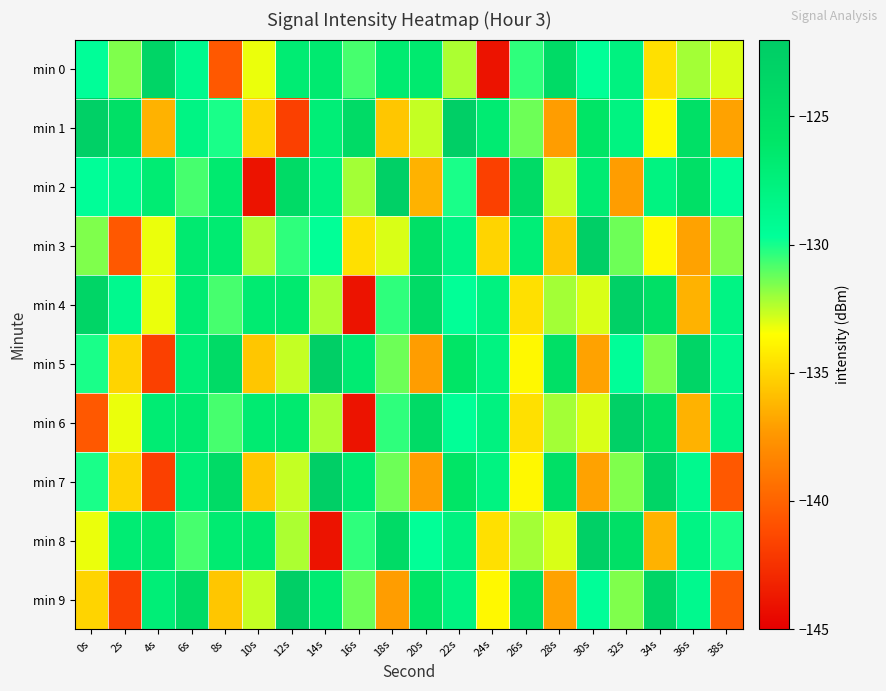

At how many categories does at least one series exceed -141?

20